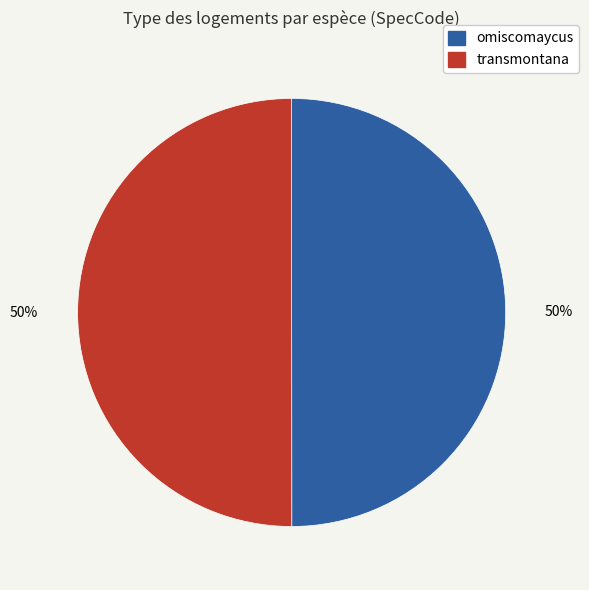

True or false: omiscomaycus accounts for 59% of the total.

False